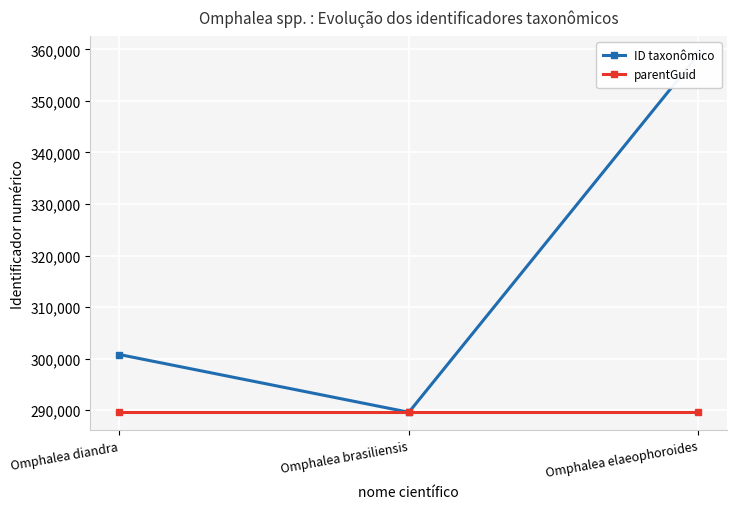

At which category does the chart reach its minimum across all series?

Omphalea diandra